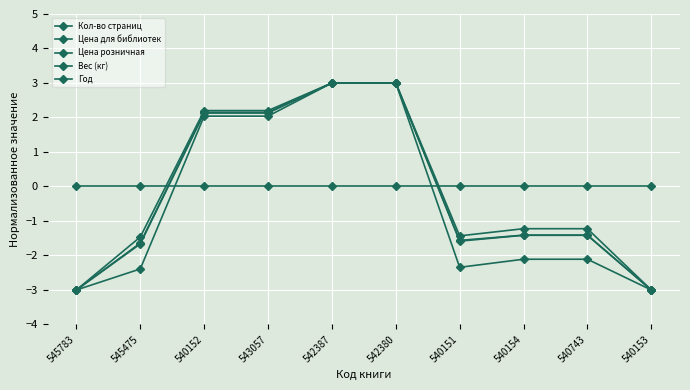

Count the number of categories in the chart.

10